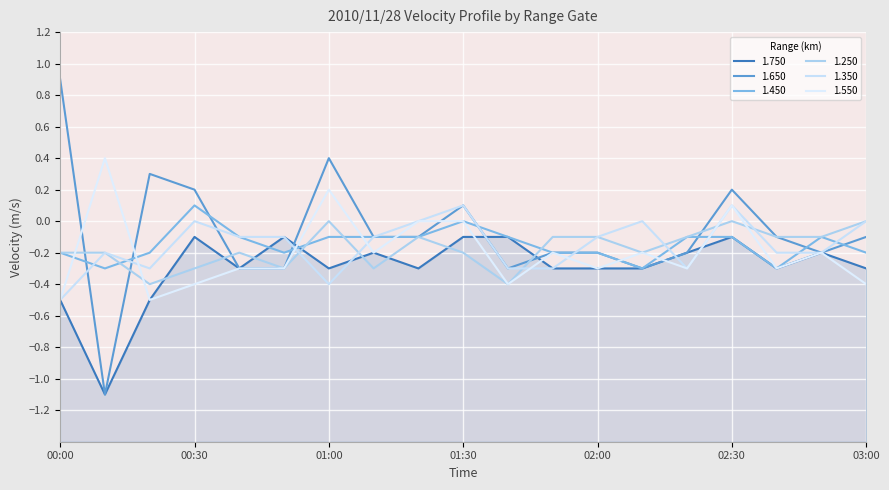

Count the number of data series in this chart.

6